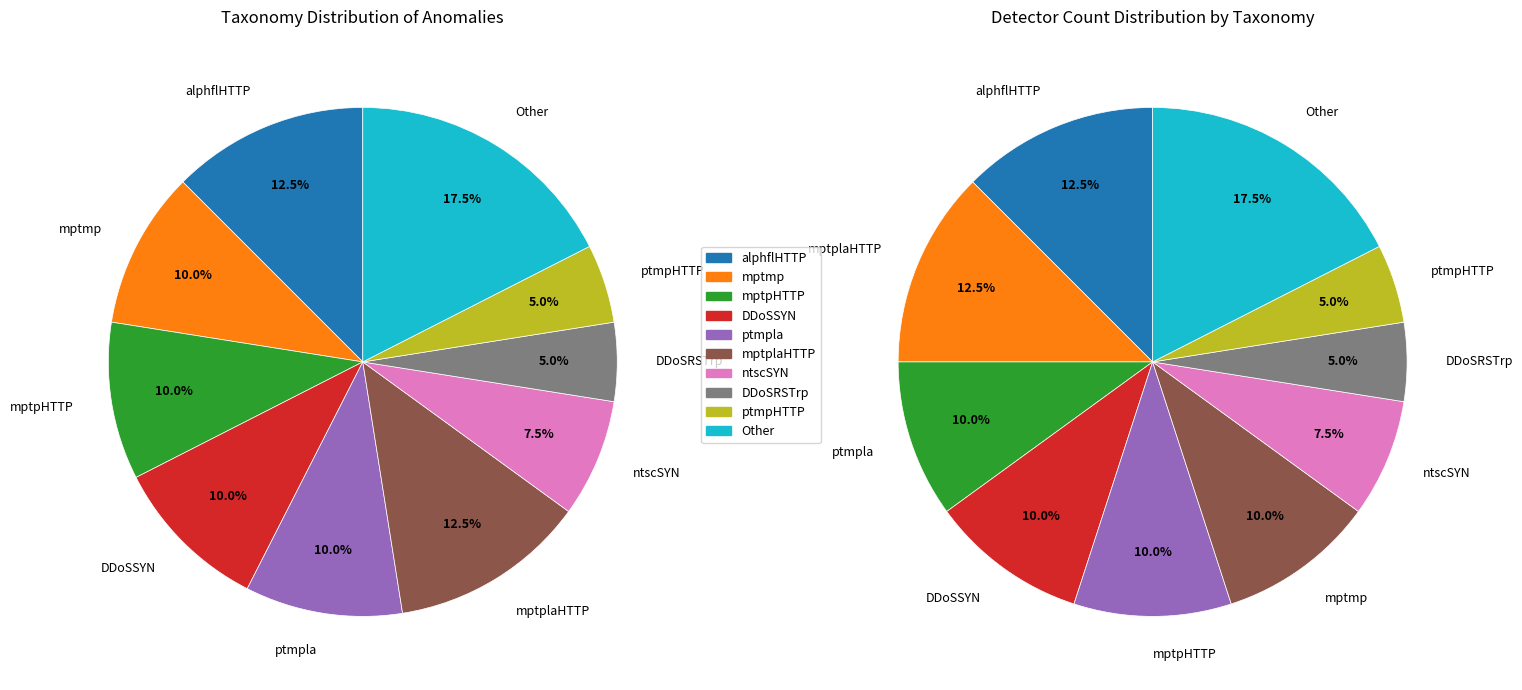

Which slice is the smallest?

DDoSRSTrp